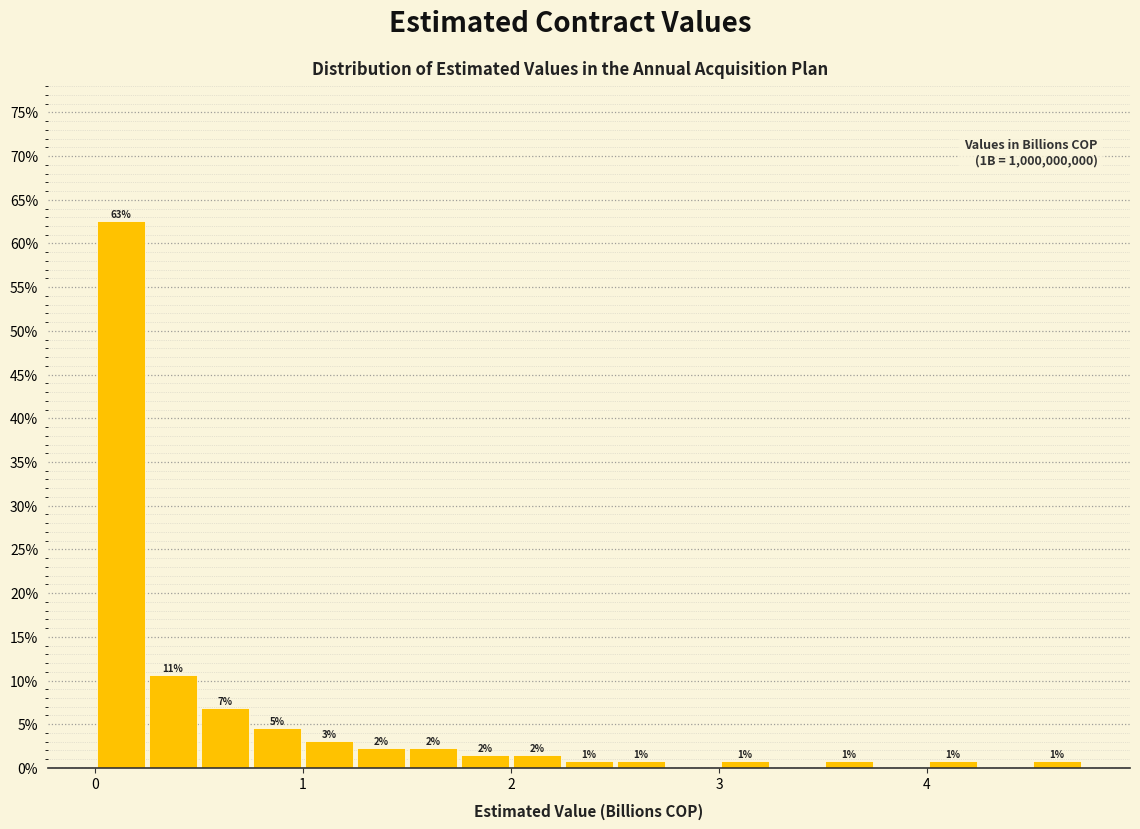

Around what value on the x-axis is the tallest bar? Give the approximate position of its centre, as read against the axis.

0.1